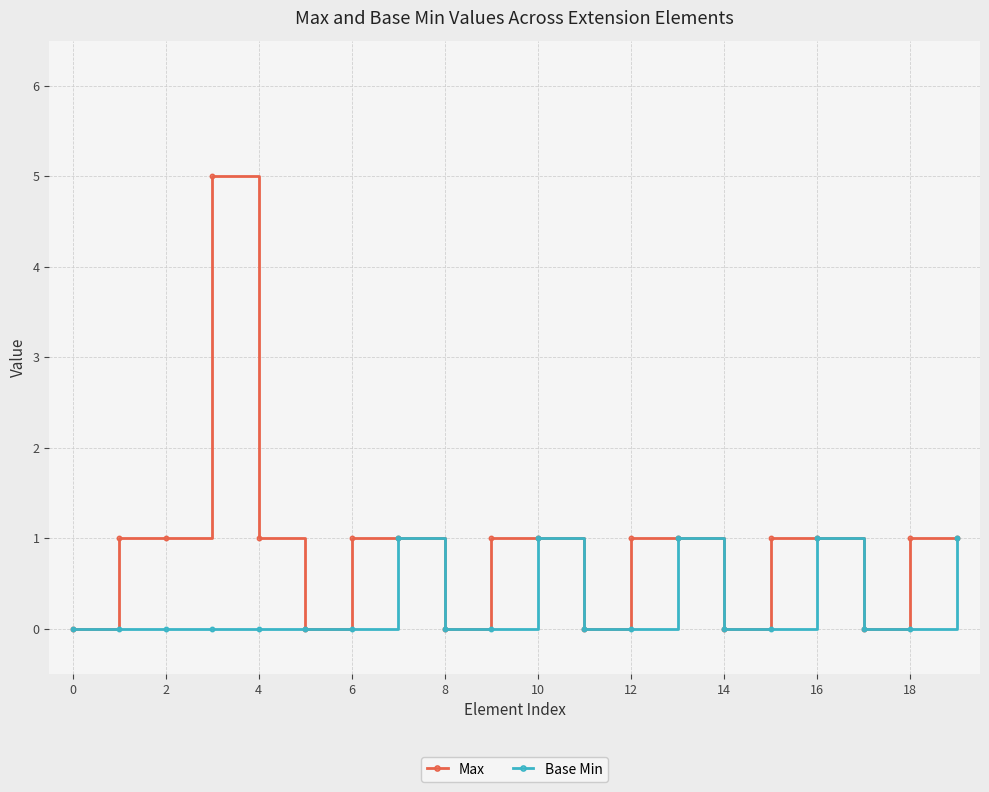

What is the greatest value displayed?

5